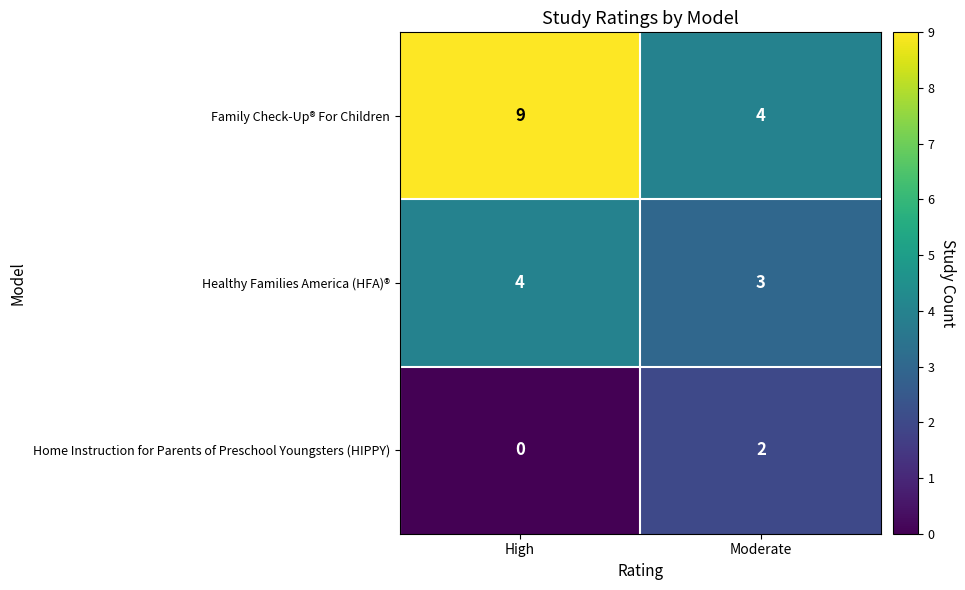

Reading right to left, extract all data points from this chart.

Family Check-Up® For Children: Moderate=4	High=9
Healthy Families America (HFA)®: Moderate=3	High=4
Home Instruction for Parents of Preschool Youngsters (HIPPY): Moderate=2	High=0